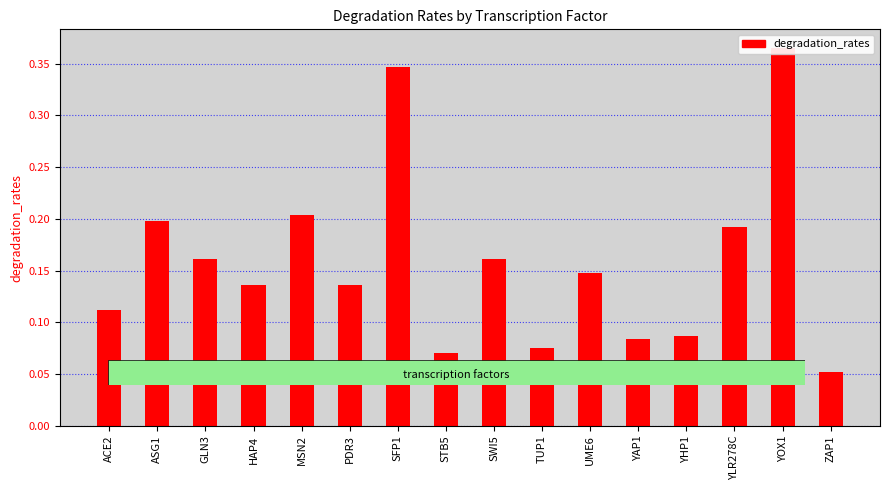

How many bars are there in total?

16